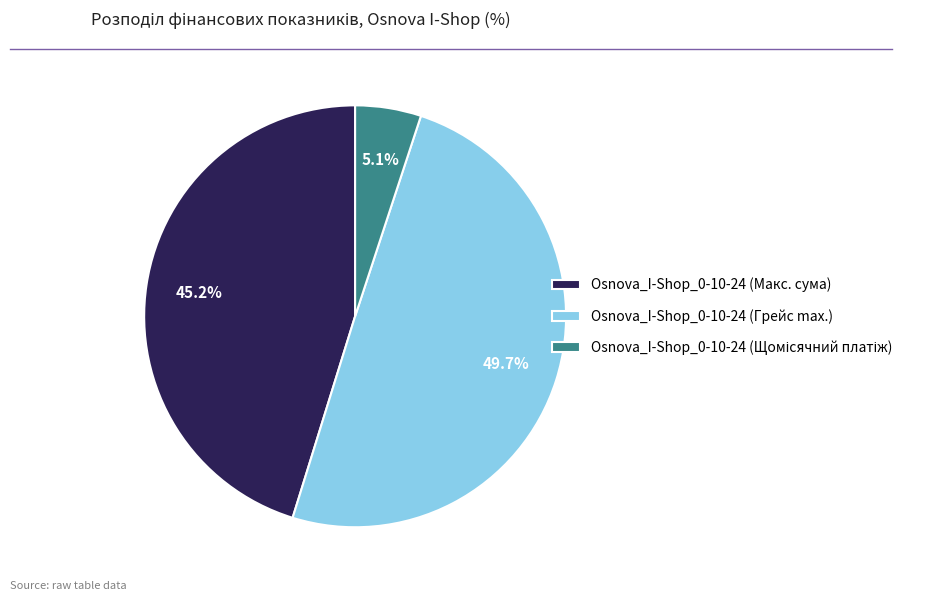

What is the largest slice in the pie chart?

Osnova_I-Shop_0-10-24 (Грейс max.)